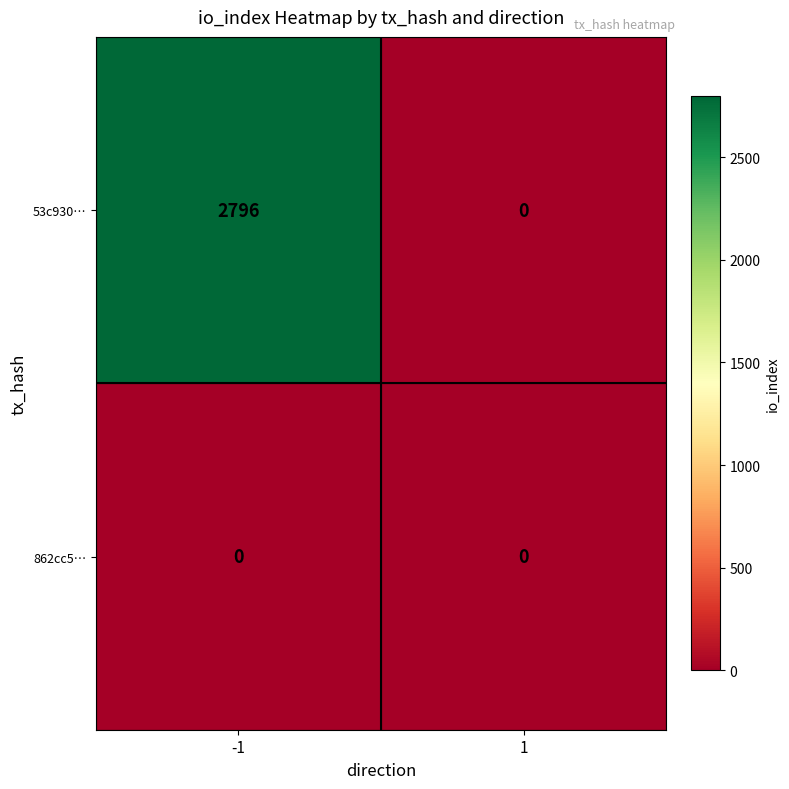

What is the sum of the 53c930… values at 1 and -1?

2796